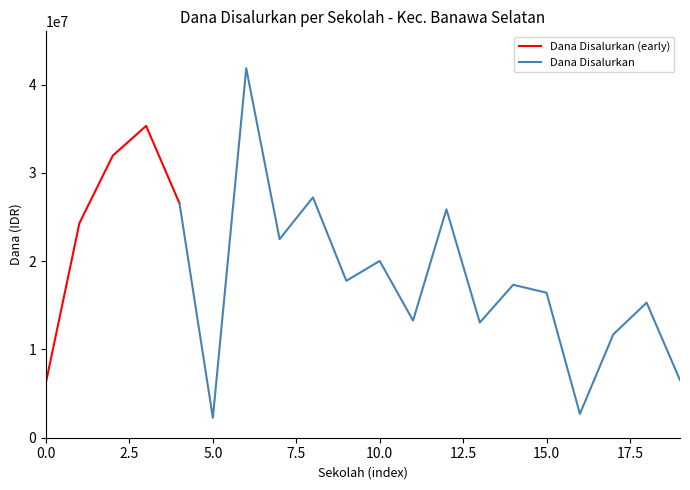

True or false: the data has more than 0 interior local peaks.

True